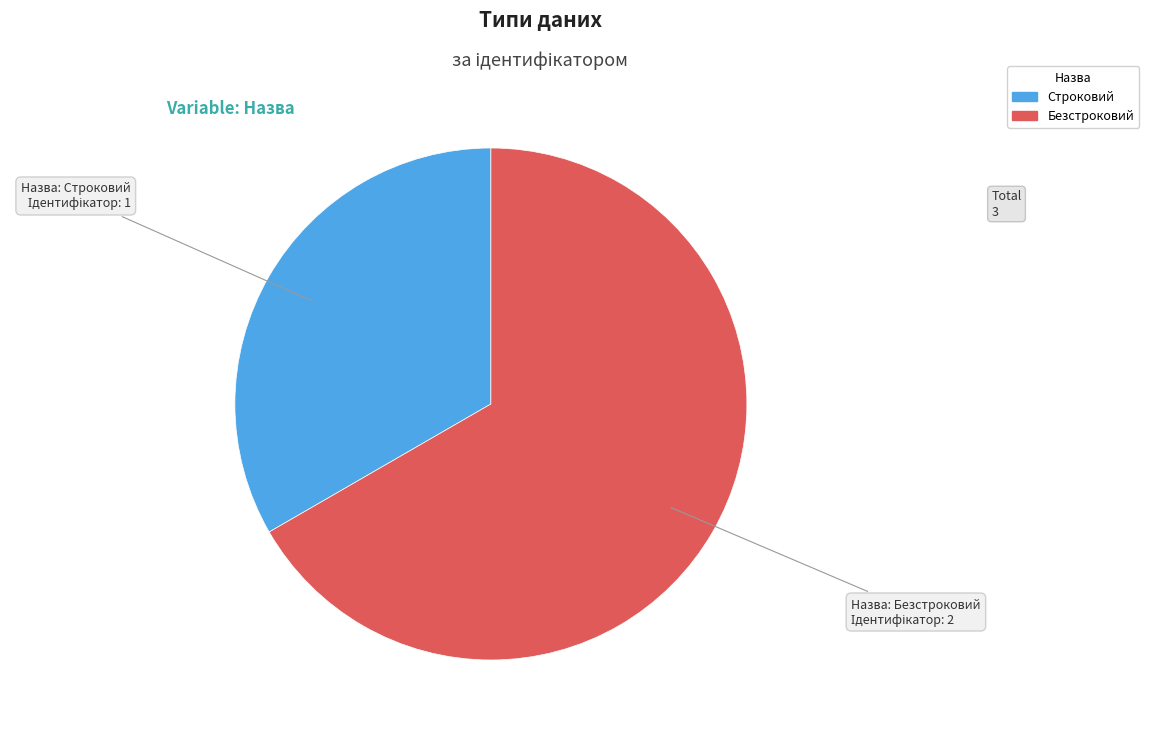

Between Безстроковий and Строковий, which is larger?

Безстроковий